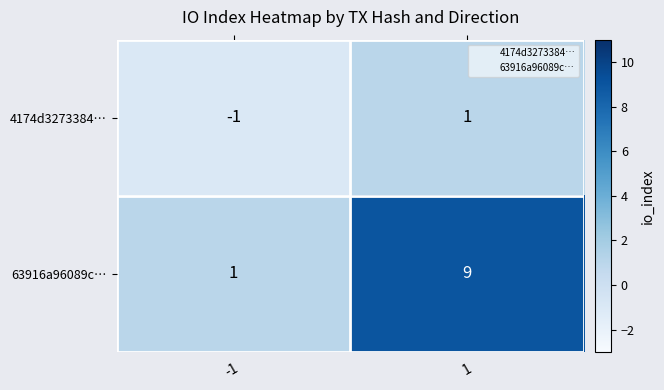

What is the difference between the maximum and minimum values in the 63916a96089c… series?

8